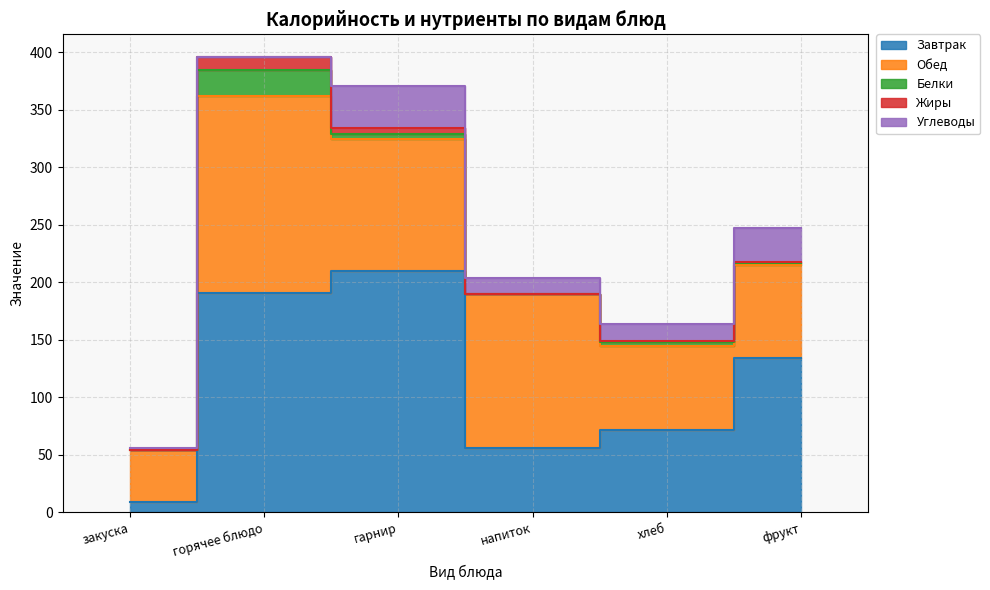

List the series in order of their peak value, lowest first.

Жиры, Белки, Углеводы, Обед, Завтрак